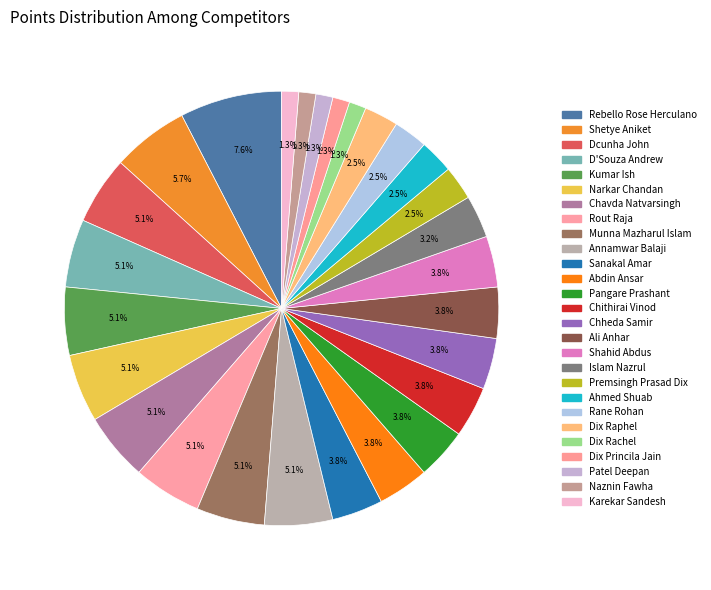

To the nearest percent, what is the difference between the largest and smallest slice percentages?

6%